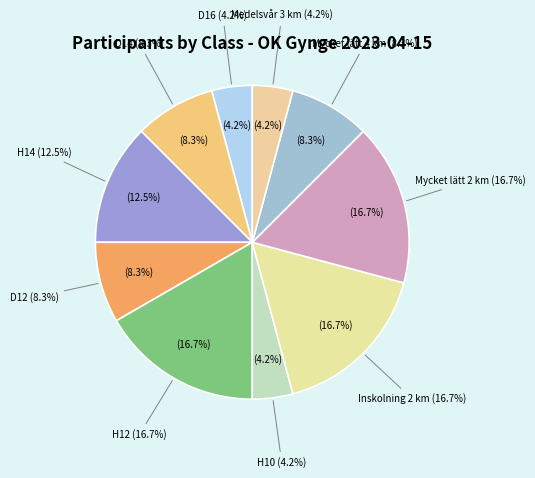

Between Inskolning 2 km and H14, which is larger?

Inskolning 2 km